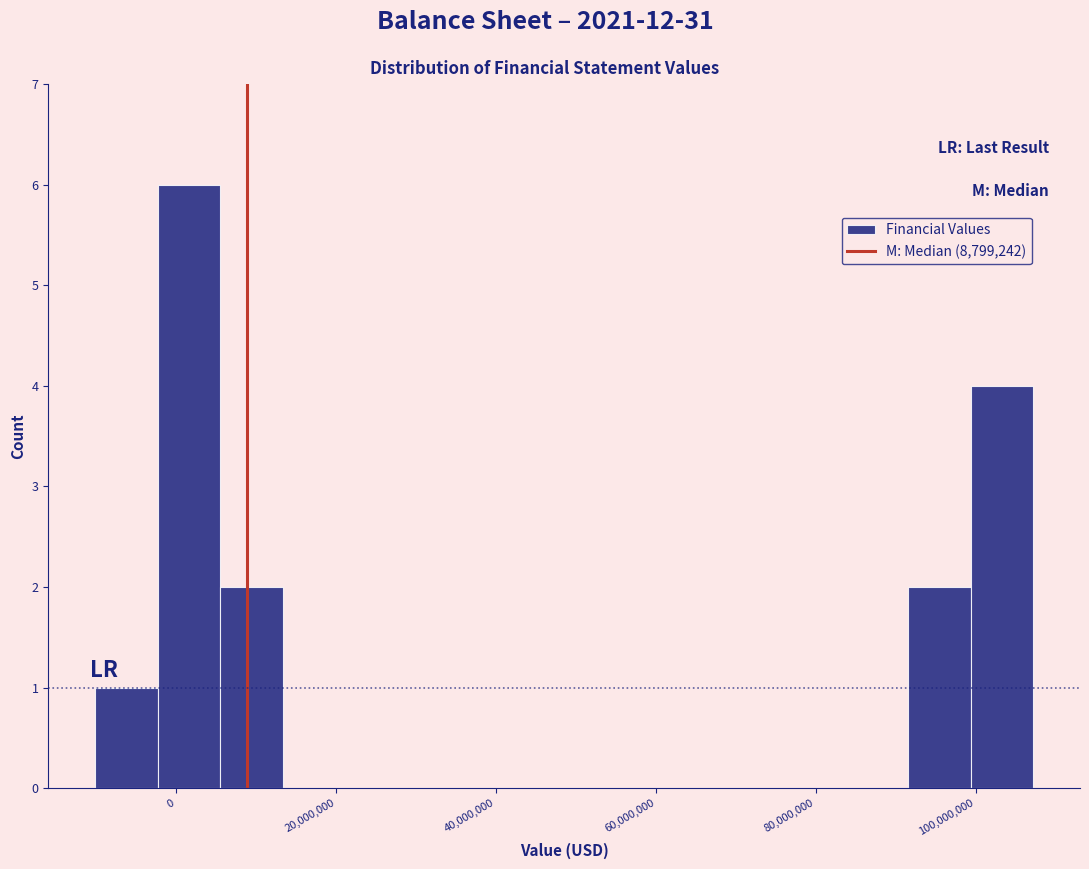

Read against the x-axis, roughly where is the centre of the tallest bar?

2000000